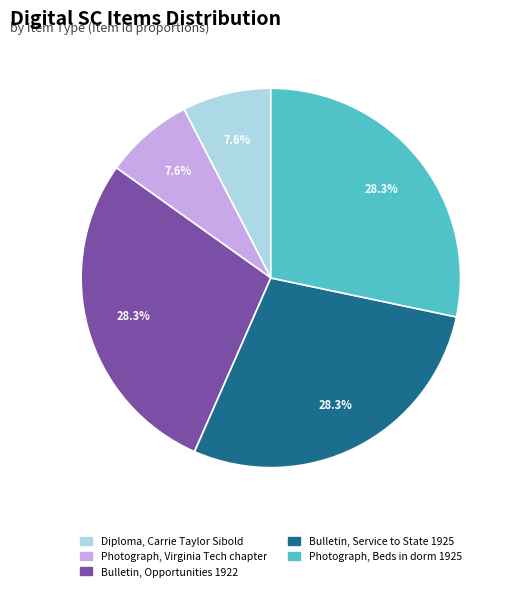

How many slices are in this pie chart?

5